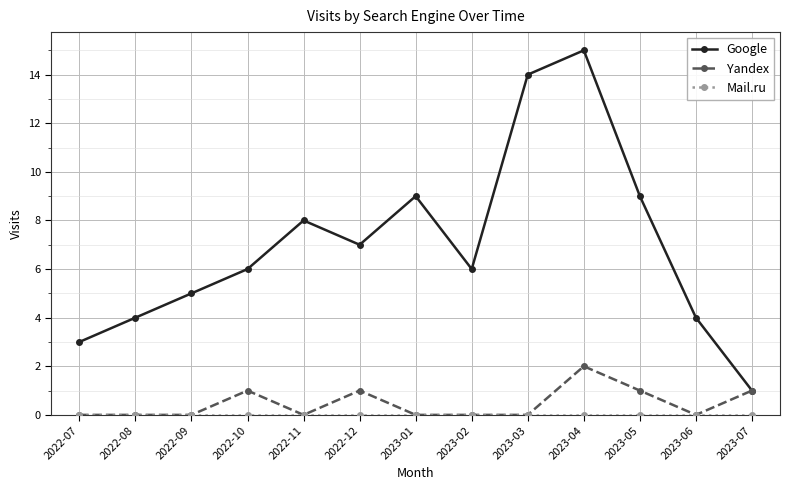

What is the highest value of the Google series?

15